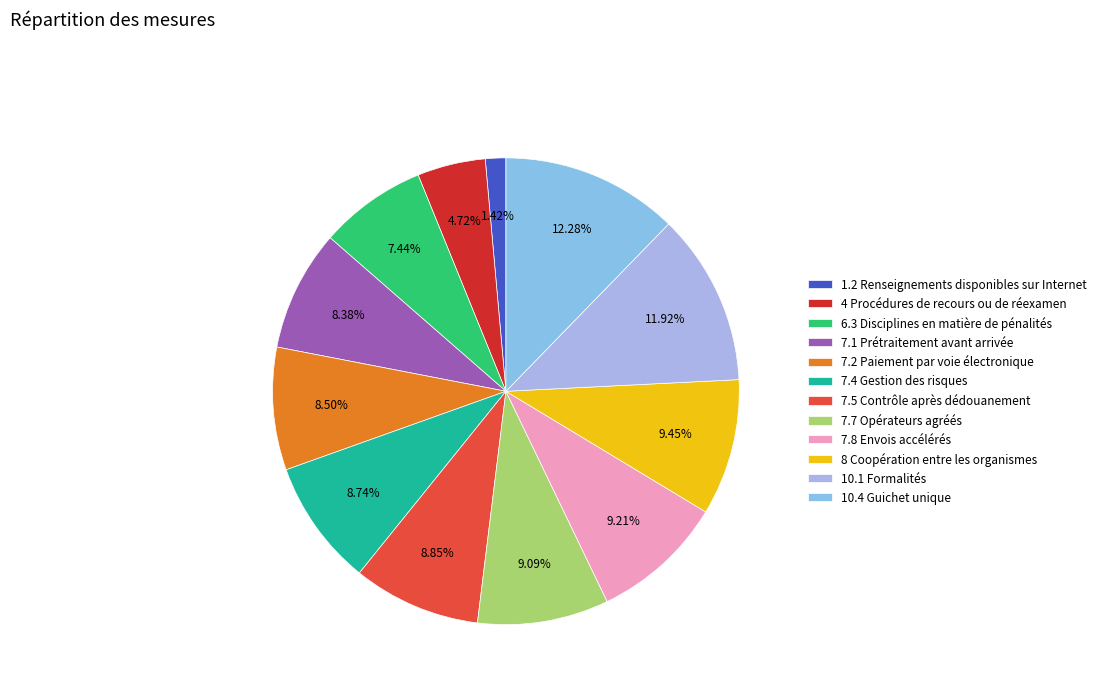

Is there any slice that represents more than half of the pie?

No